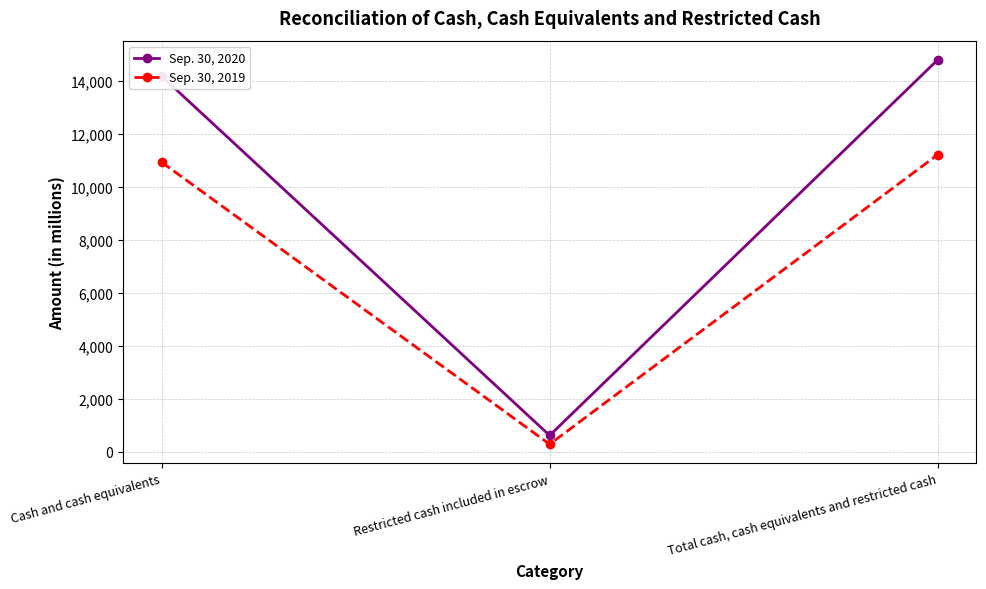

What is the smallest value displayed?

282